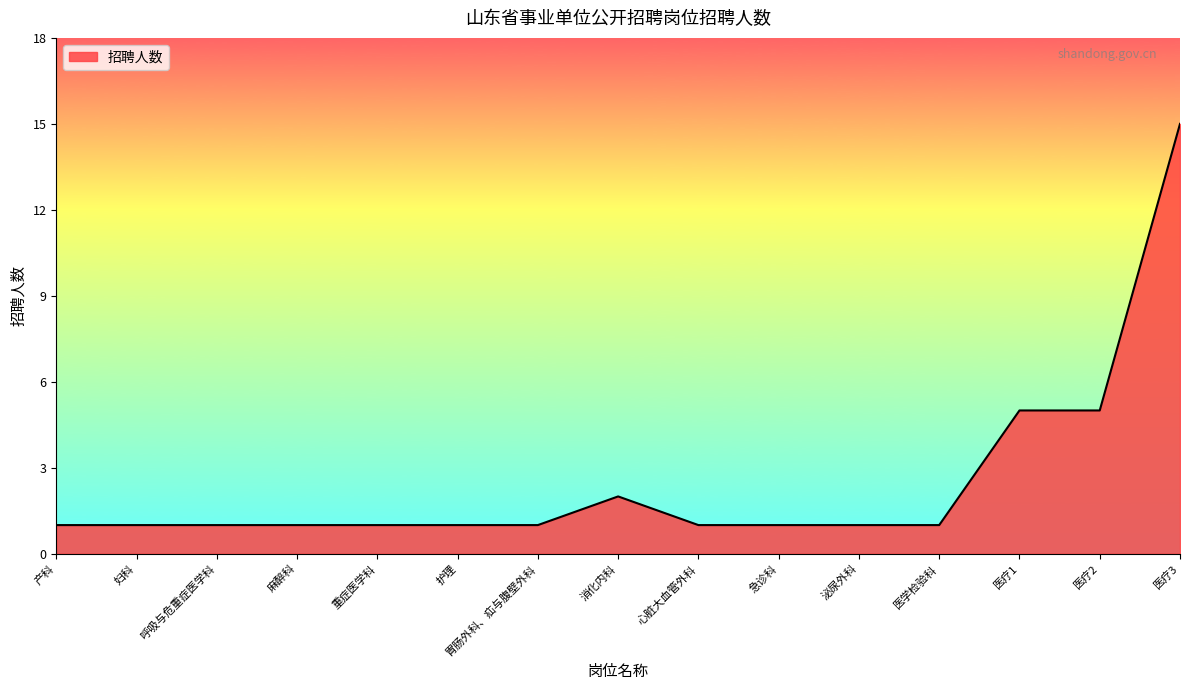

What position from the left is 医学检验科?

12